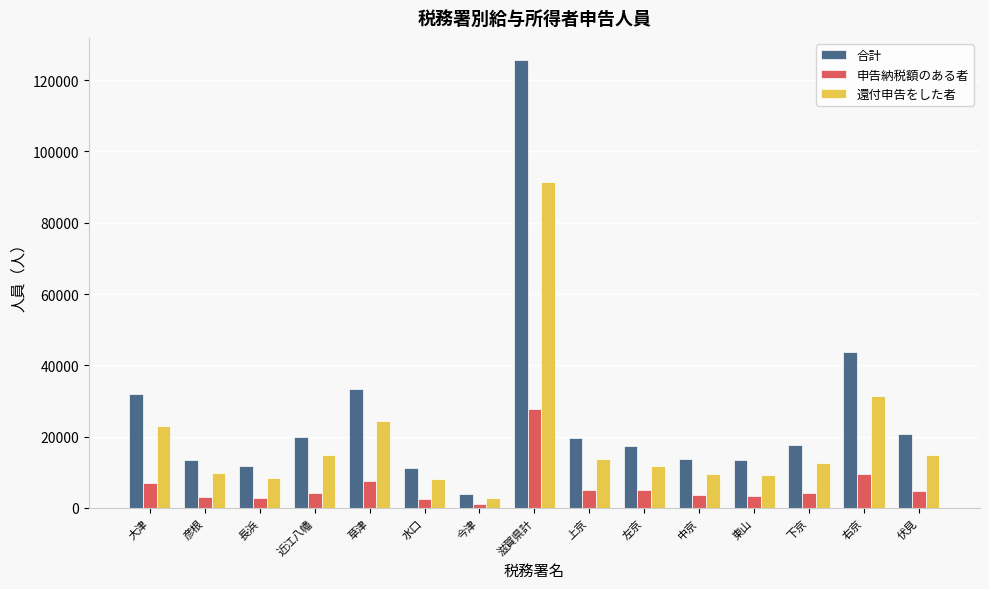

What is the sum of the 申告納税額のある者 values at 左京 and 彦根?

7930